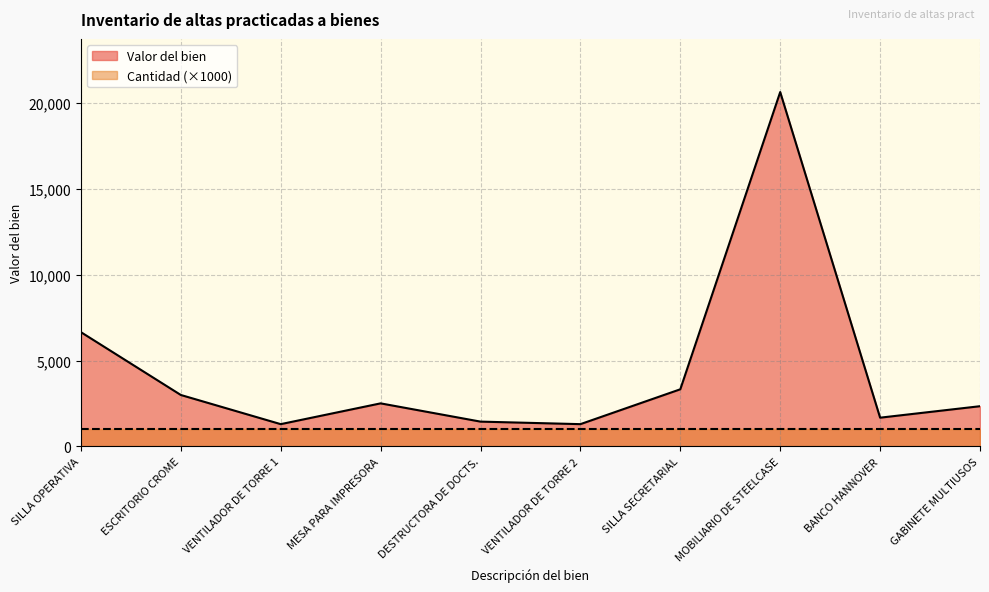

What is the difference between the maximum and minimum values?

19352.2